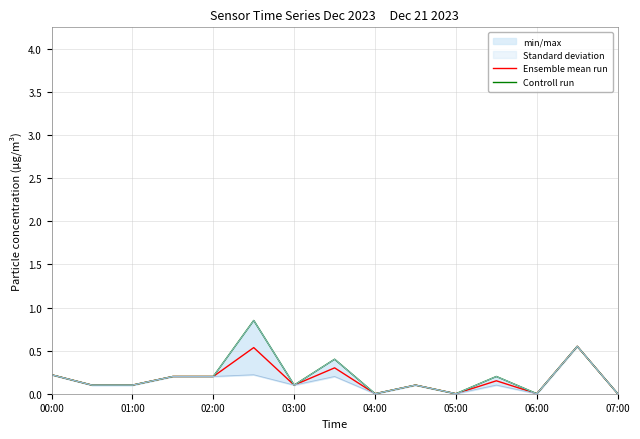

Is it true that Ensemble mean run equals 0.0 at 04:00?

True